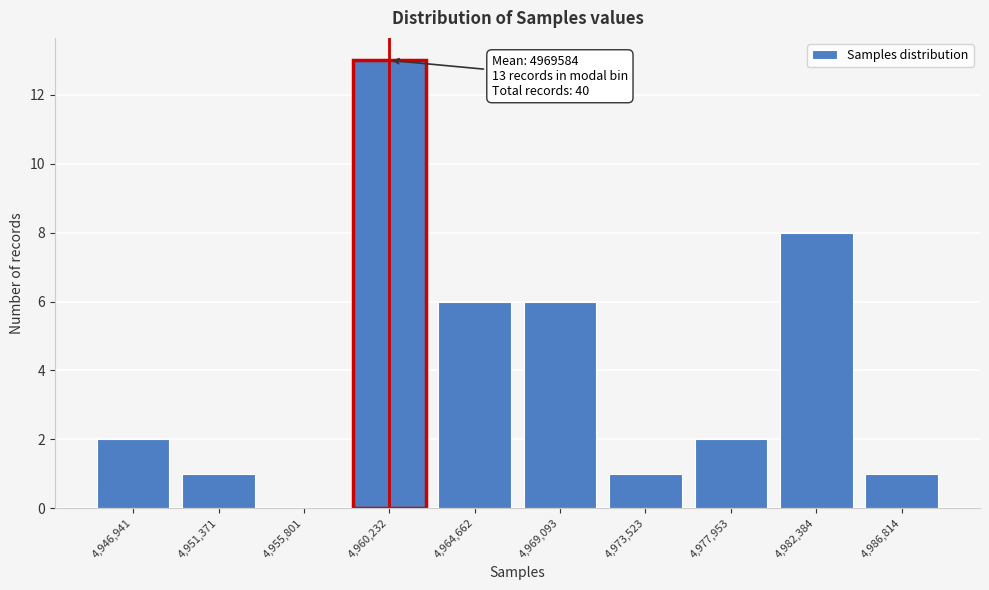

Reading right to left, what are all the values shown in this chart?

4,986,814=1	4,982,384=8	4,977,953=2	4,973,523=1	4,969,093=6	4,964,662=6	4,960,232=13	4,955,801=0	4,951,371=1	4,946,941=2